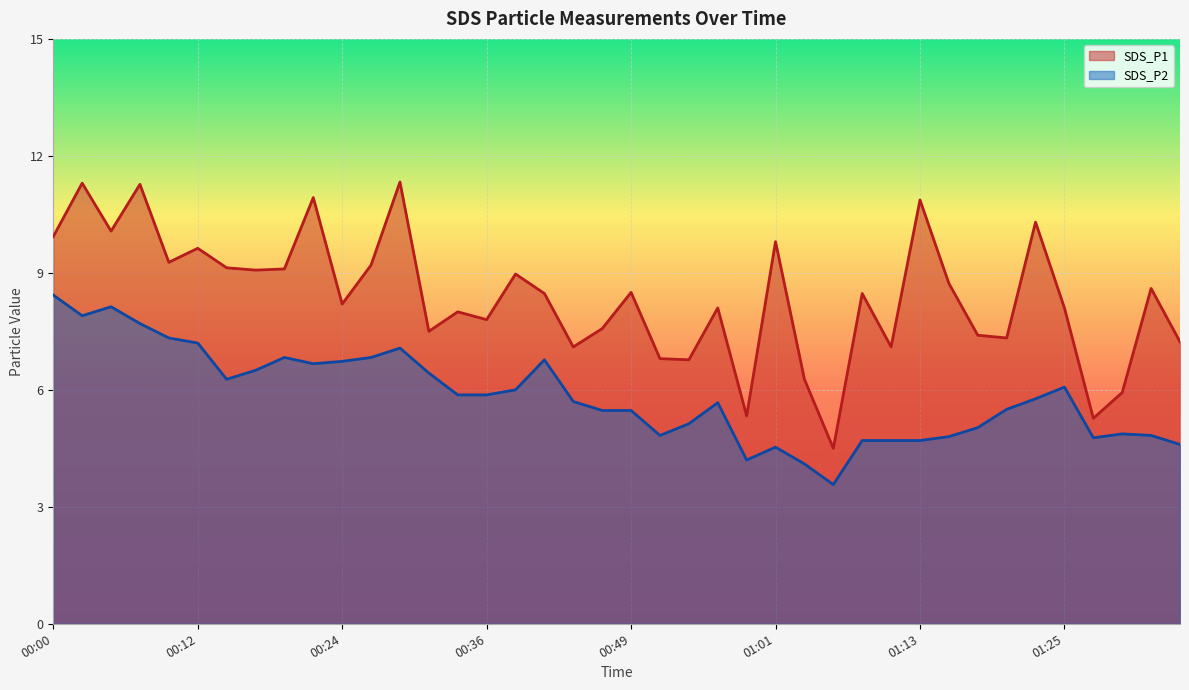

Which has a higher value, 00:41 or 00:49?

00:49